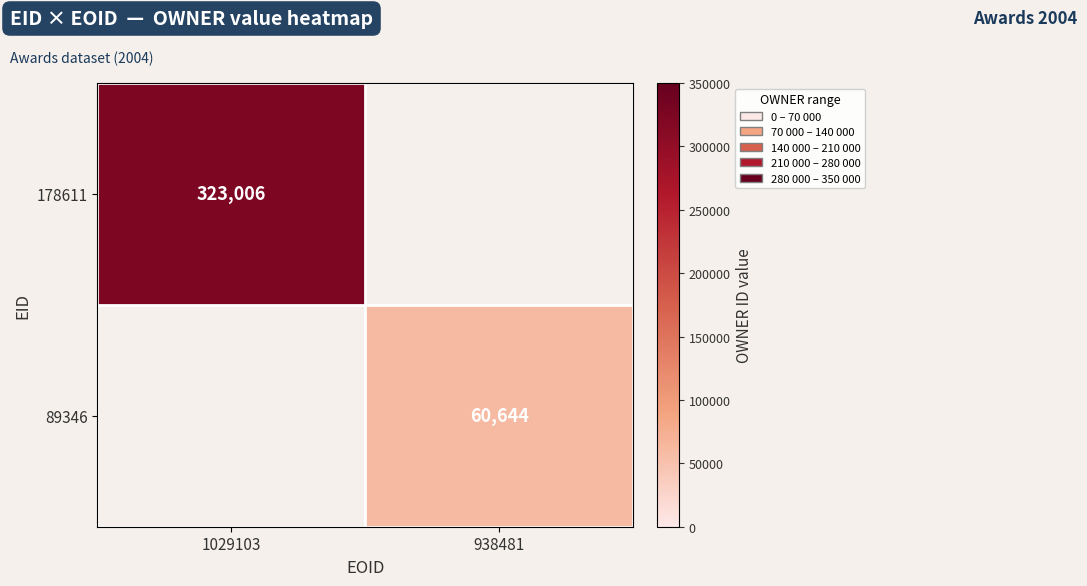

True or false: 178611 has a value of 323006 at 1029103.

True